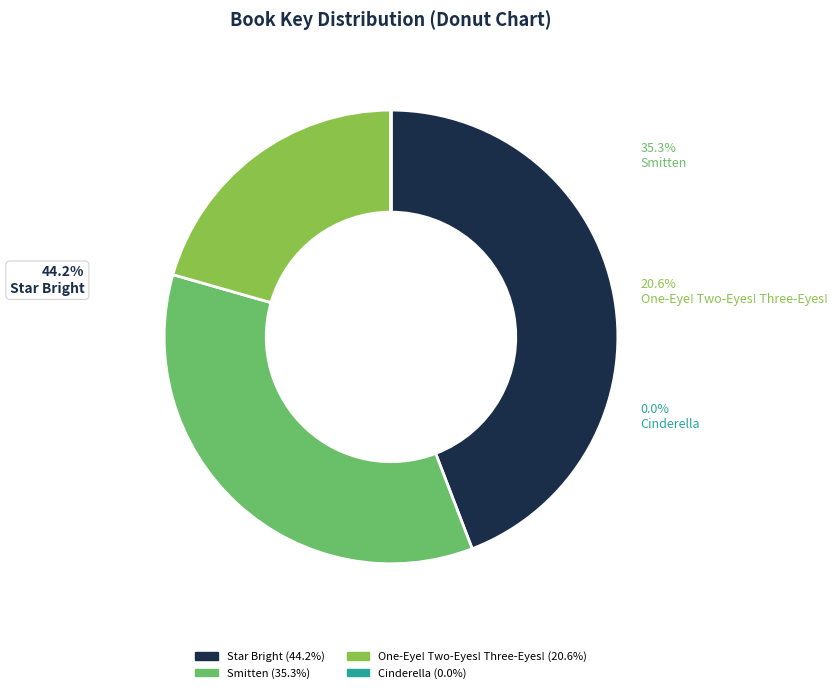

What percentage is the One-Eye! Two-Eyes! Three-Eyes! slice, to the nearest percent?

21%